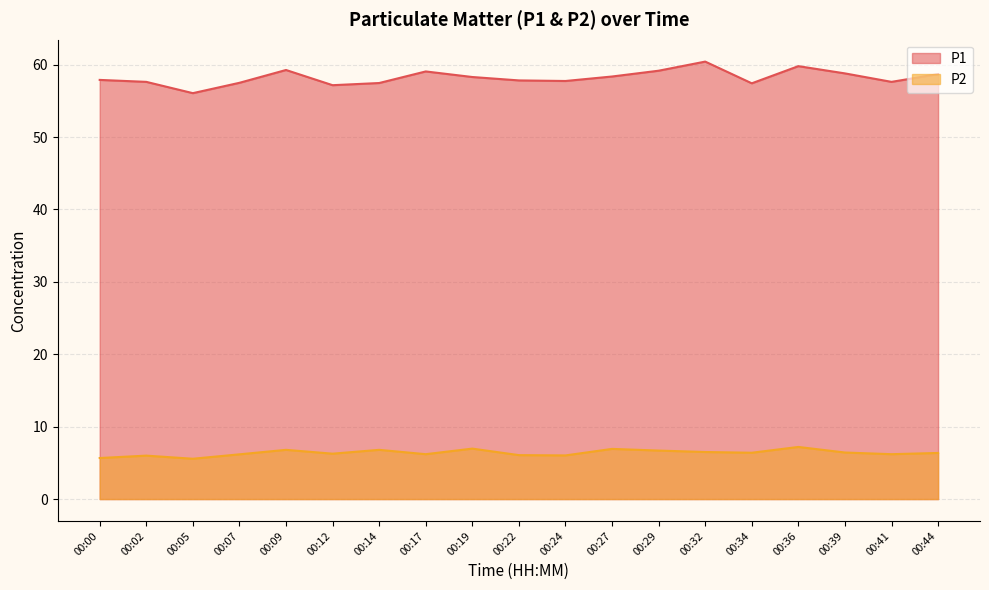

At how many categories does at least one series exceed 28?

19